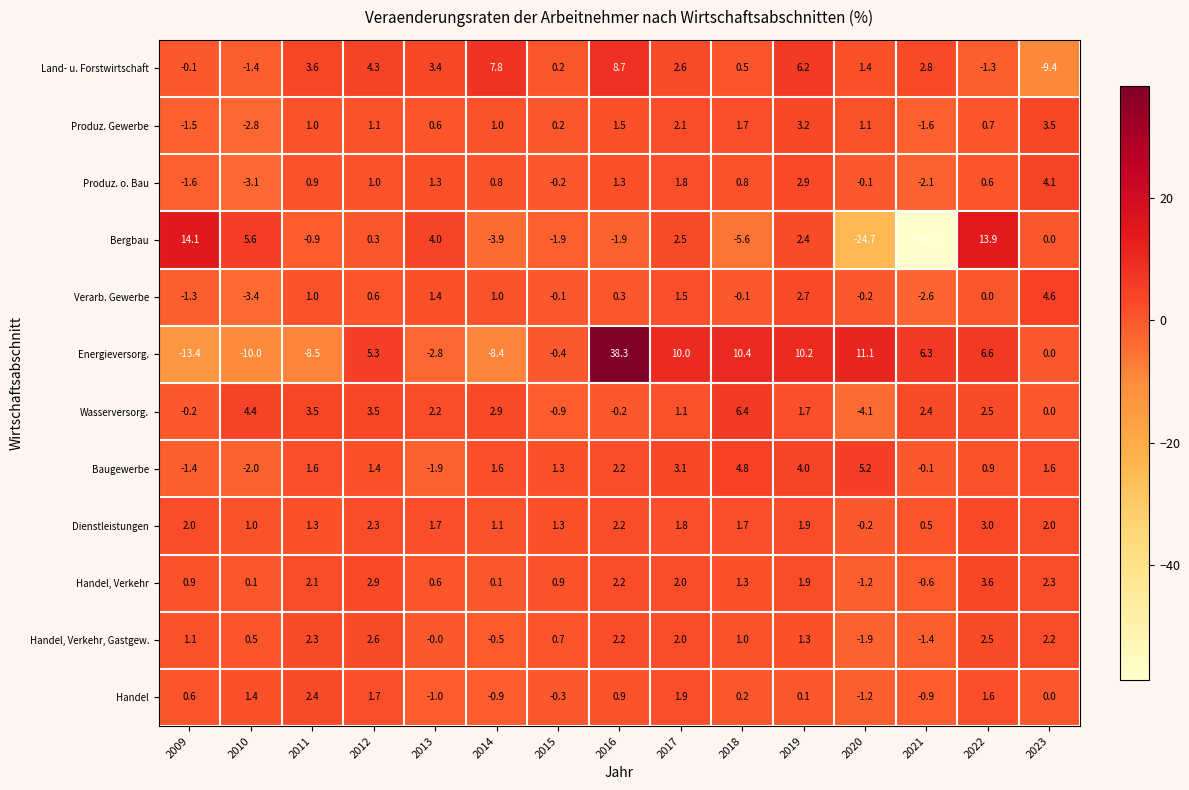

Between 2010 and 2011, which series saw the biggest shift?

Bergbau